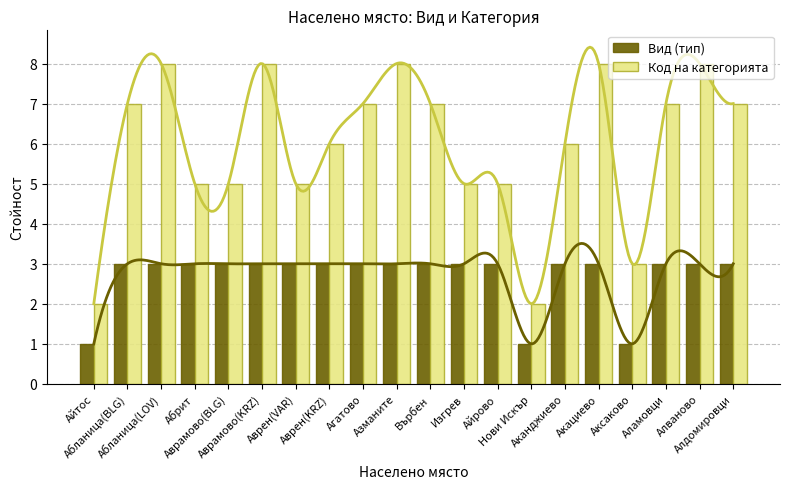

Which series has the largest total across all categories?

Код на категорията